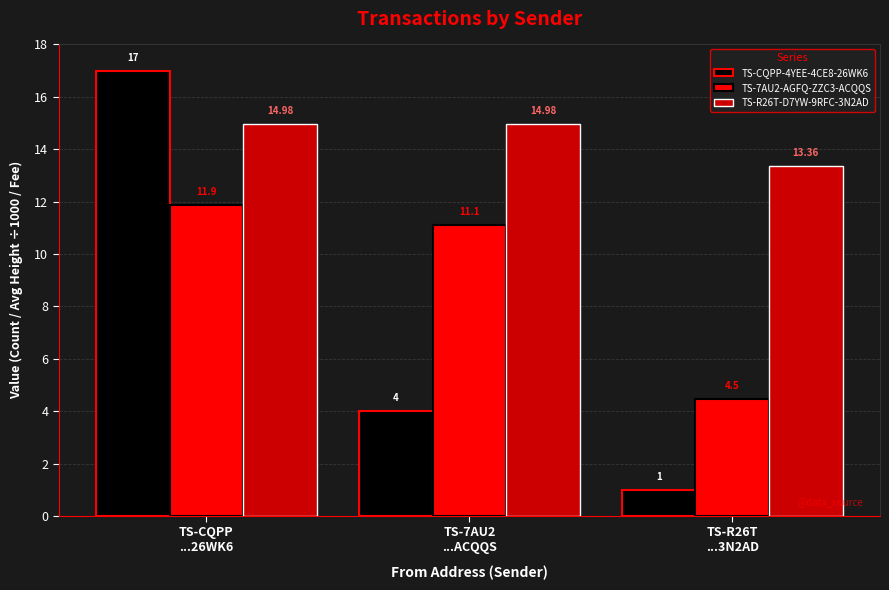

Rank the series by their average value, from lowest to highest.

TS-CQPP-4YEE-4CE8-26WK6, TS-7AU2-AGFQ-ZZC3-ACQQS, TS-R26T-D7YW-9RFC-3N2AD